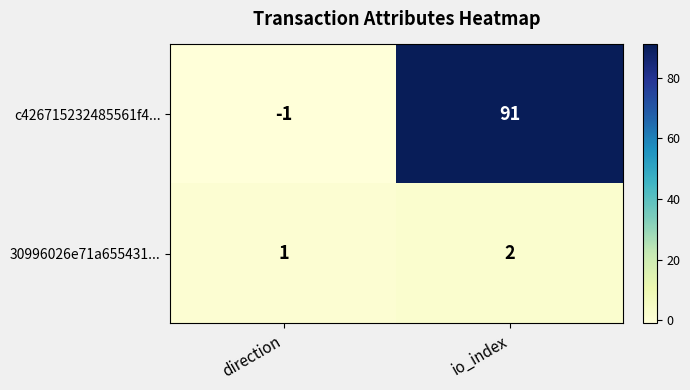

Rank the series by their average value, from lowest to highest.

30996026e71a655431..., c426715232485561f4...